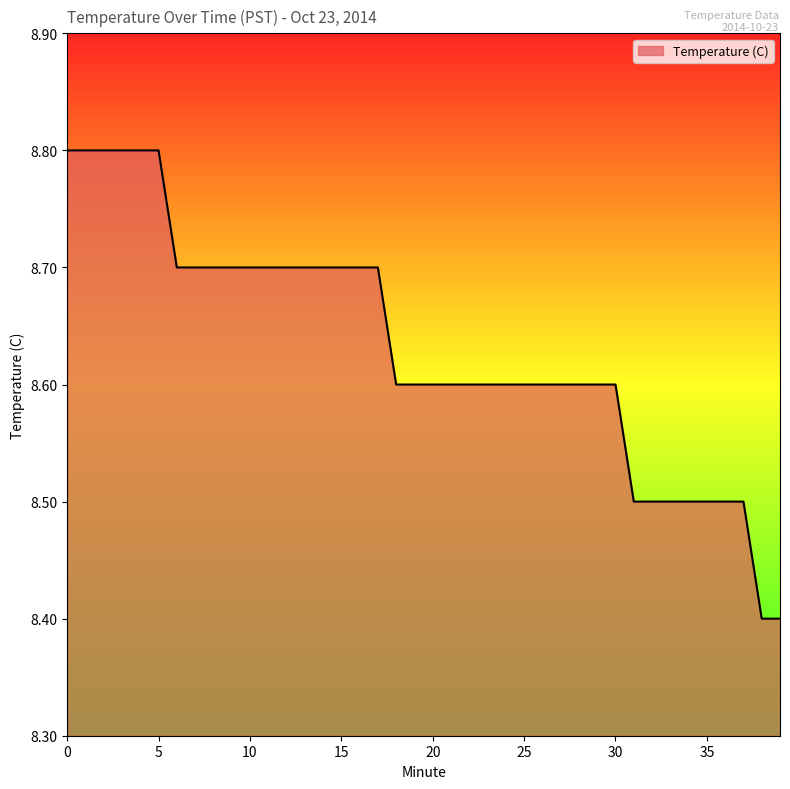

Does the chart display data point markers on the line(s)?

No